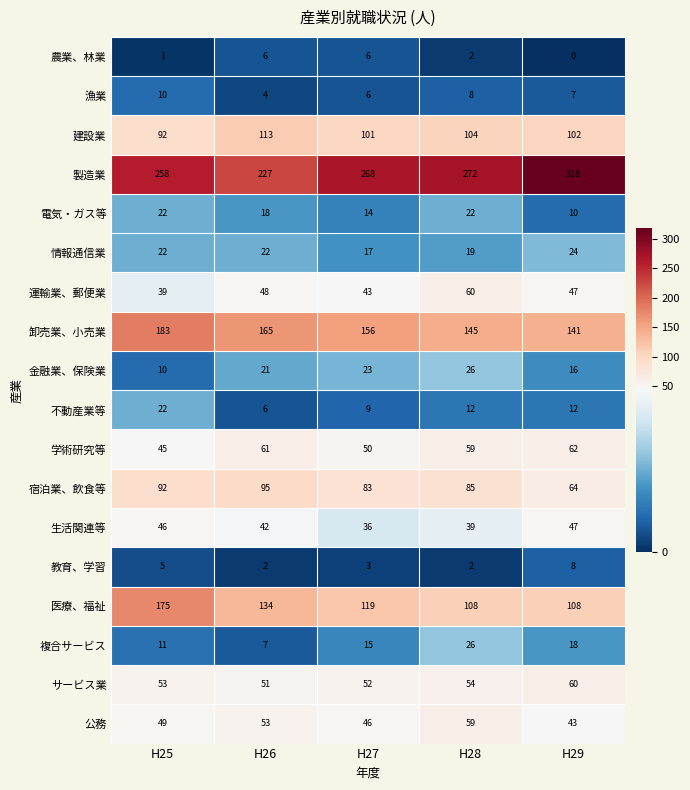

What is the difference between the maximum and minimum values in the 卸売業、小売業 series?

42